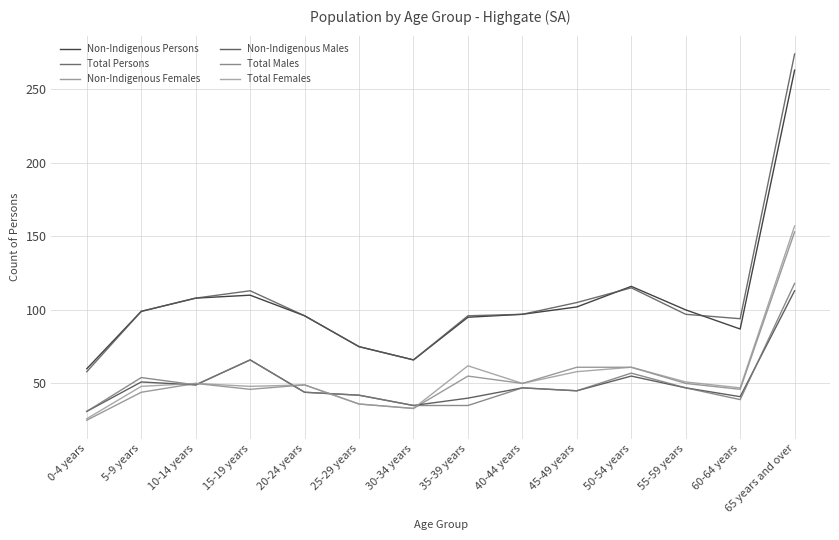

Count the number of data series in this chart.

6